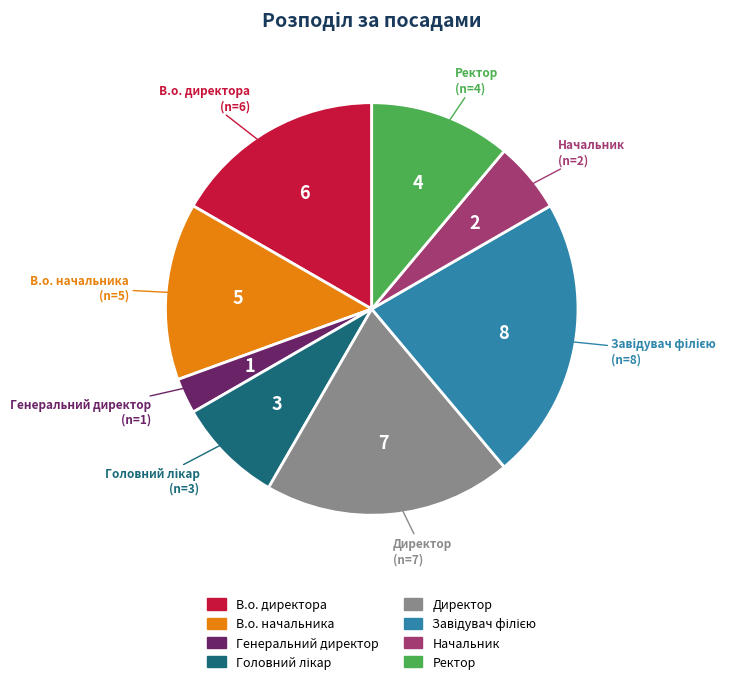

True or false: Генеральний директор accounts for 3% of the total.

True